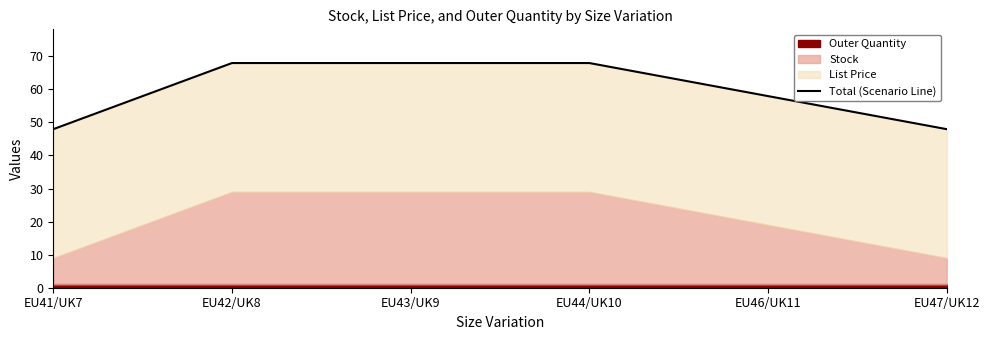

Reading right to left, list all the values displayed in this chart.

EU47/UK12=48.0	EU46/UK11=58.0	EU44/UK10=68.0	EU43/UK9=68.0	EU42/UK8=68.0	EU41/UK7=48.0